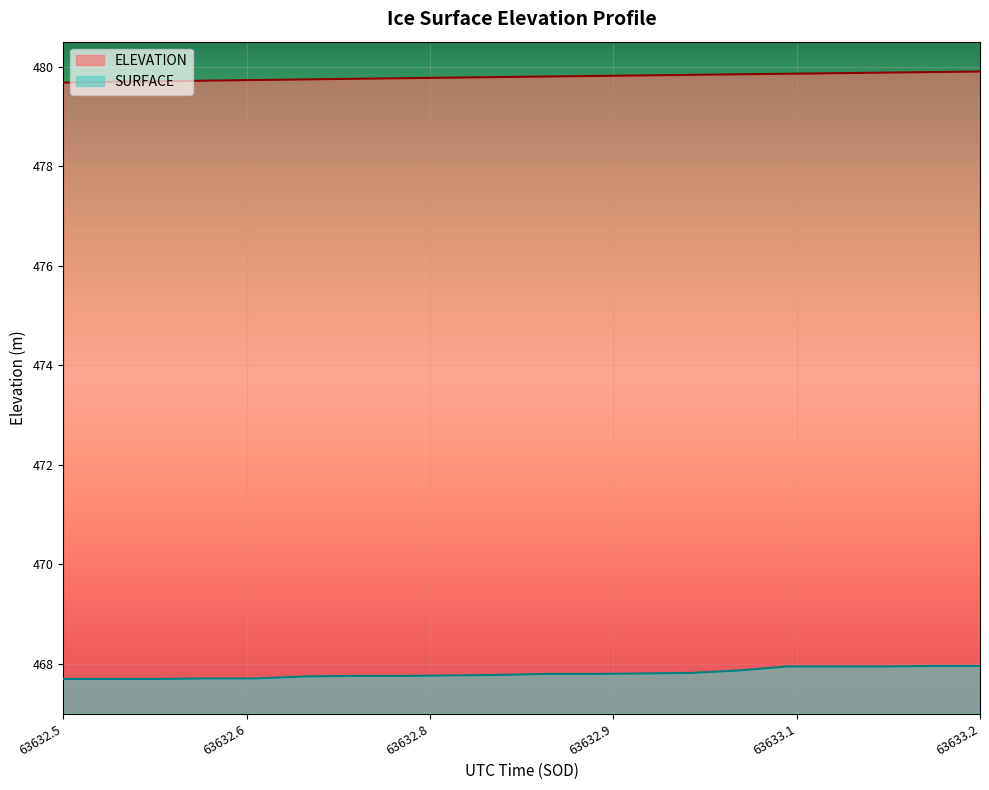

Is the value of ELEVATION at 63632.7576 greater than the value of SURFACE at 63632.8382?

Yes